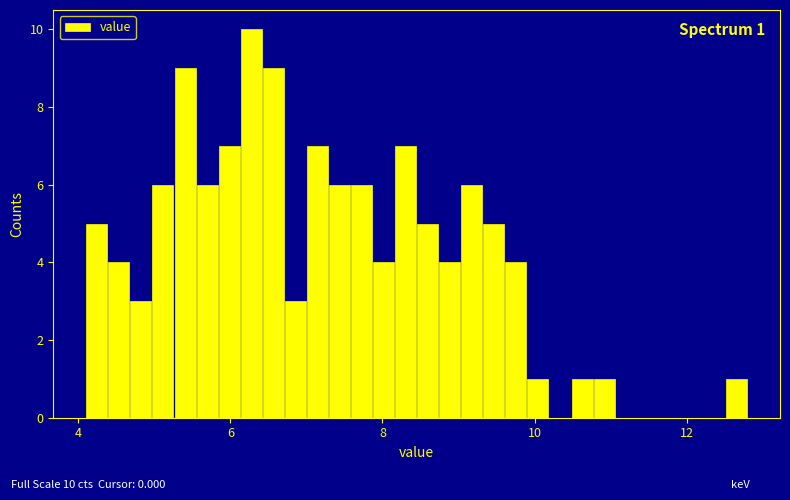

Around what value on the x-axis is the tallest bar? Give the approximate position of its centre, as read against the axis.

6.2